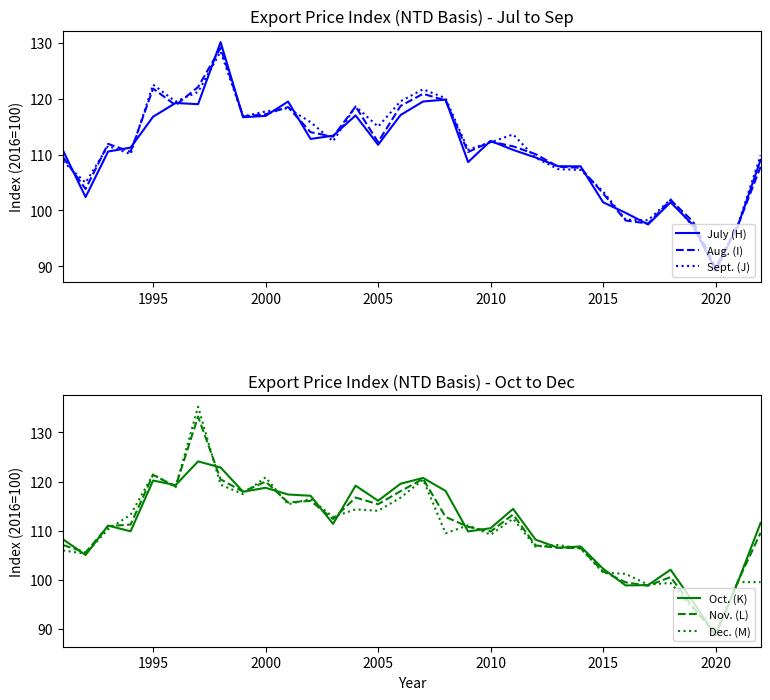

In Oct. (K), how many points are lower than both neighbors (excluding endpoints)?

10